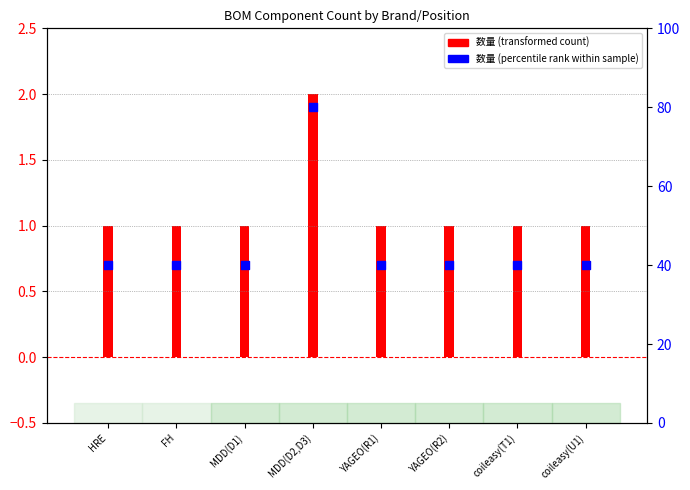

Is the value of 数量 (percentile rank within sample) at MDD(D2,D3) greater than the value of 数量 (transformed count) at FH?

Yes